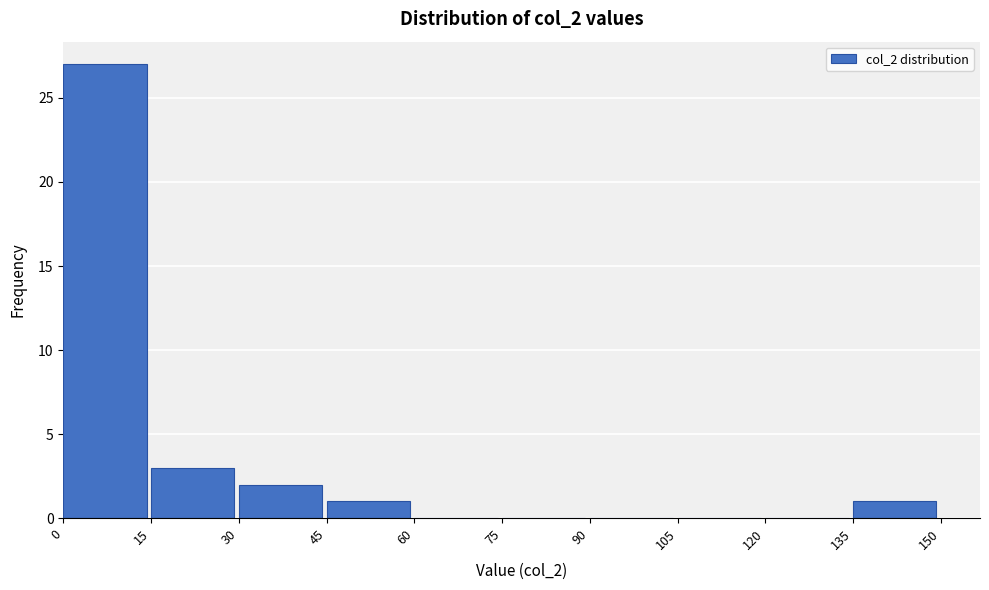

Over which range of the x-axis is the bar tallest?

0 to 15